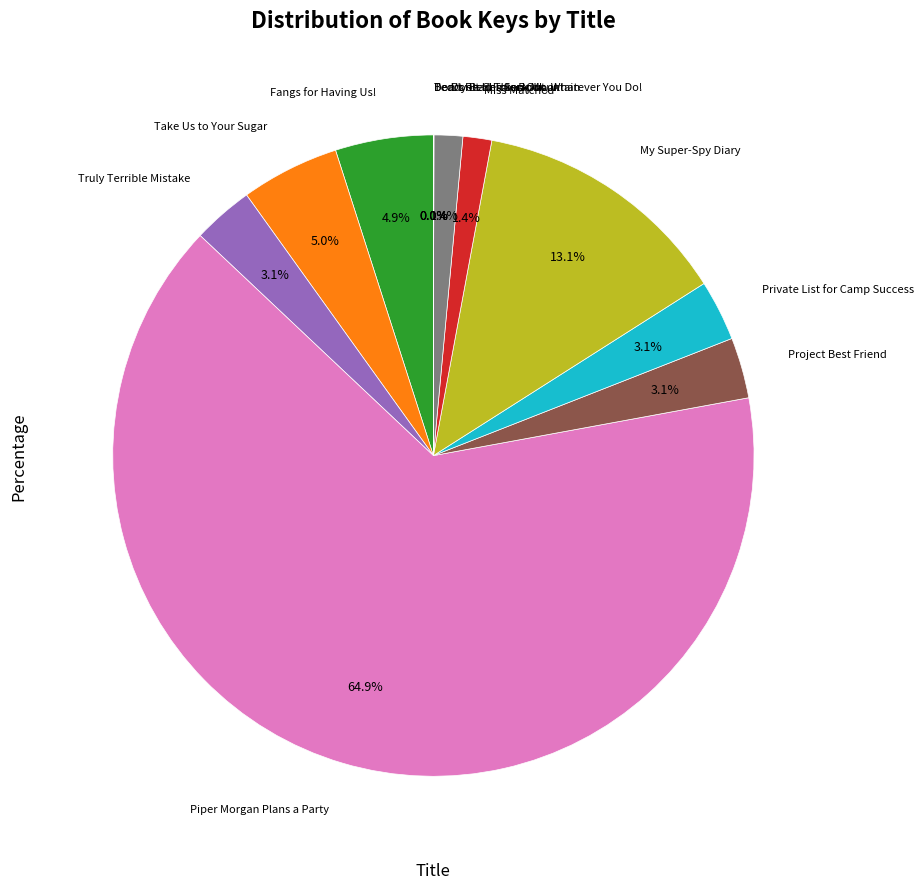

How many slices are in this pie chart?

12